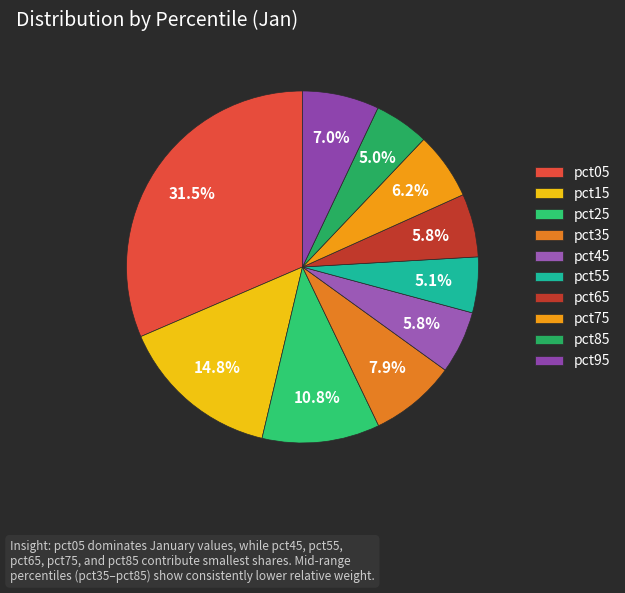

What is the smallest slice in the pie chart?

pct85